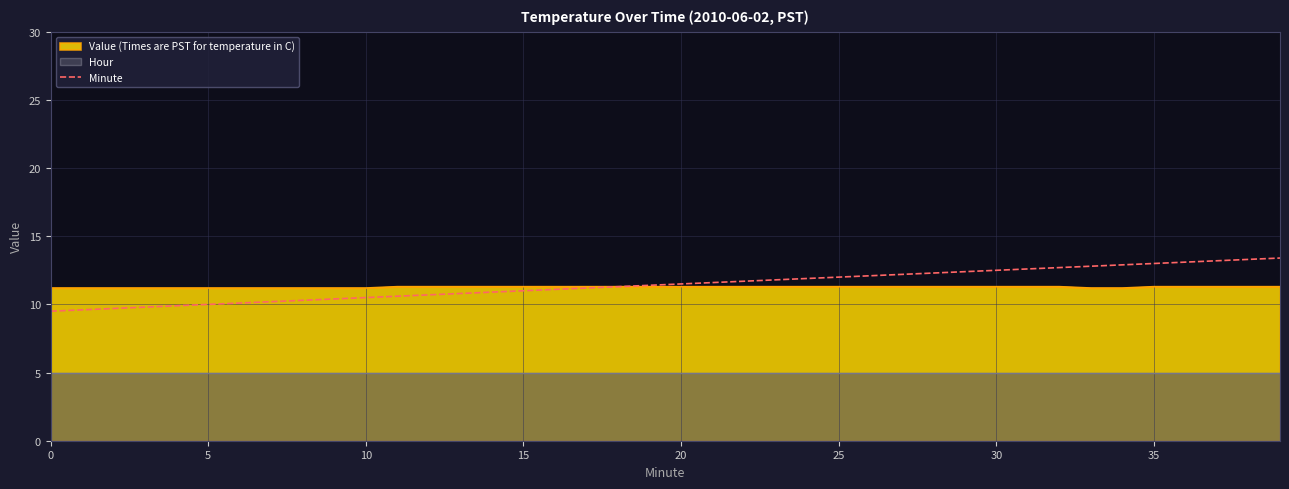

Which label corresponds to the largest value in the chart?

39